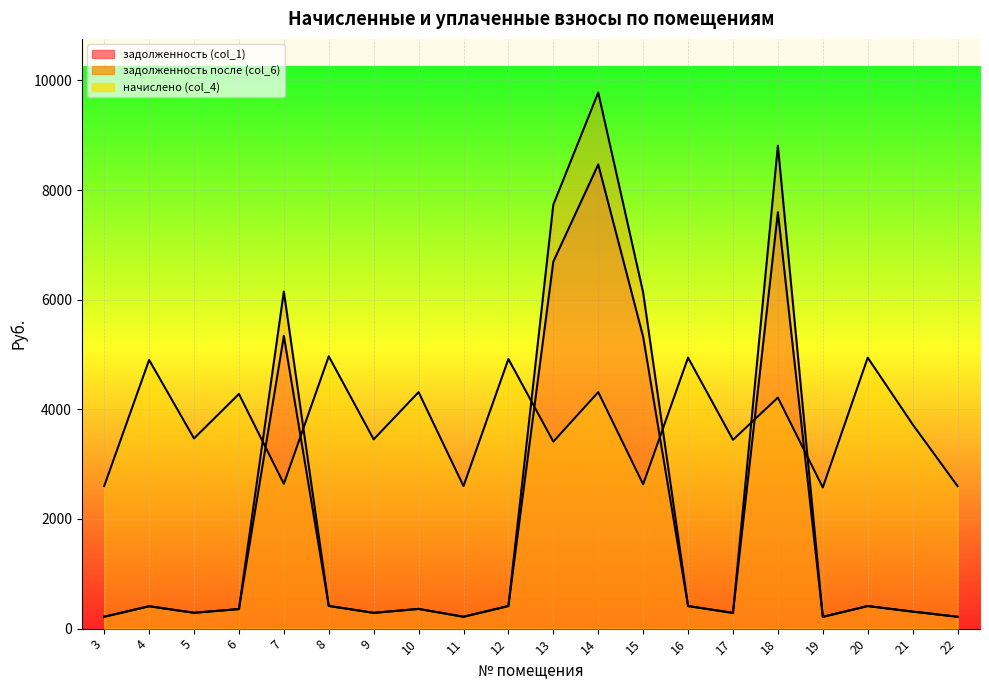

What is the sum of the начислено (col_4) values at 16 and 6?

9223.9